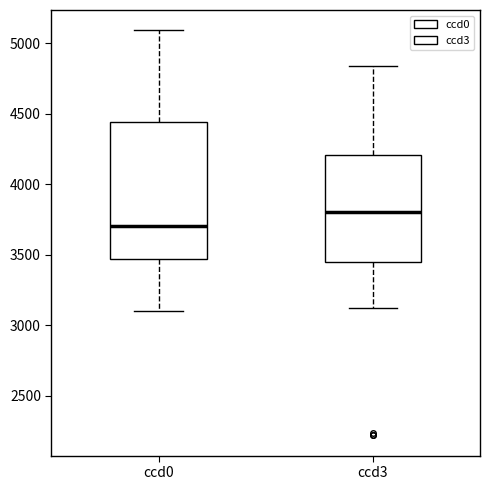

Which box is the tallest, from its lower edge to its upper edge?

ccd0